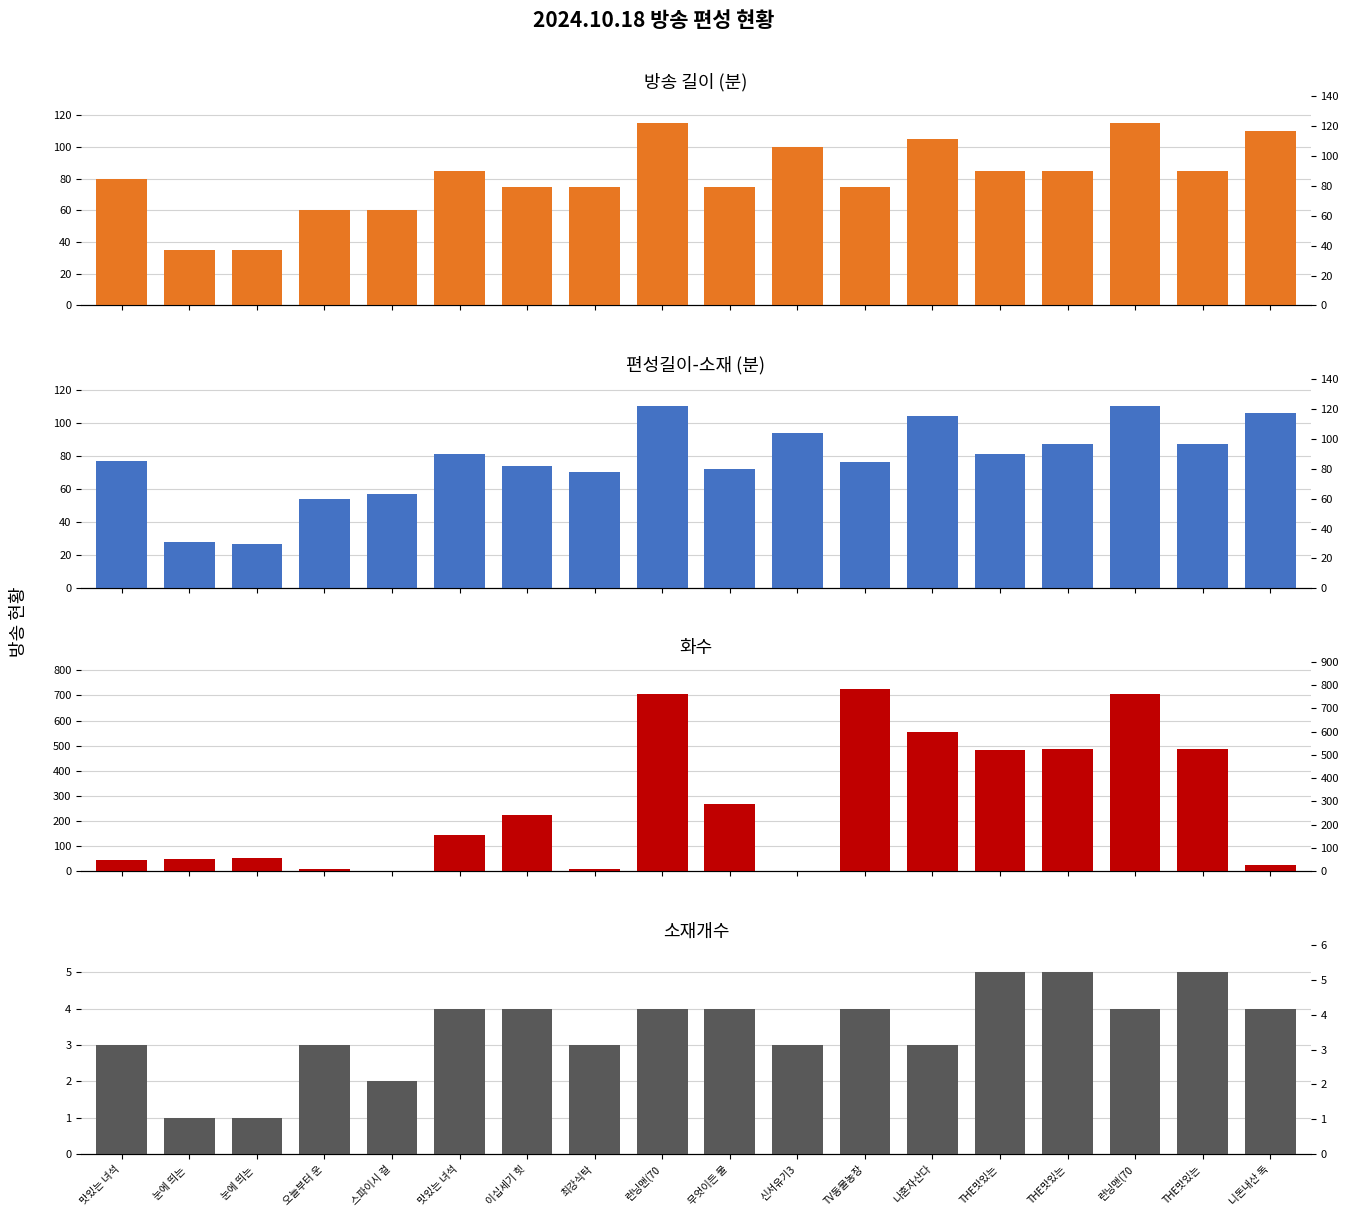

What are all the series names shown in the legend?

길이, 편성길이(소재), 화수, 소재개수